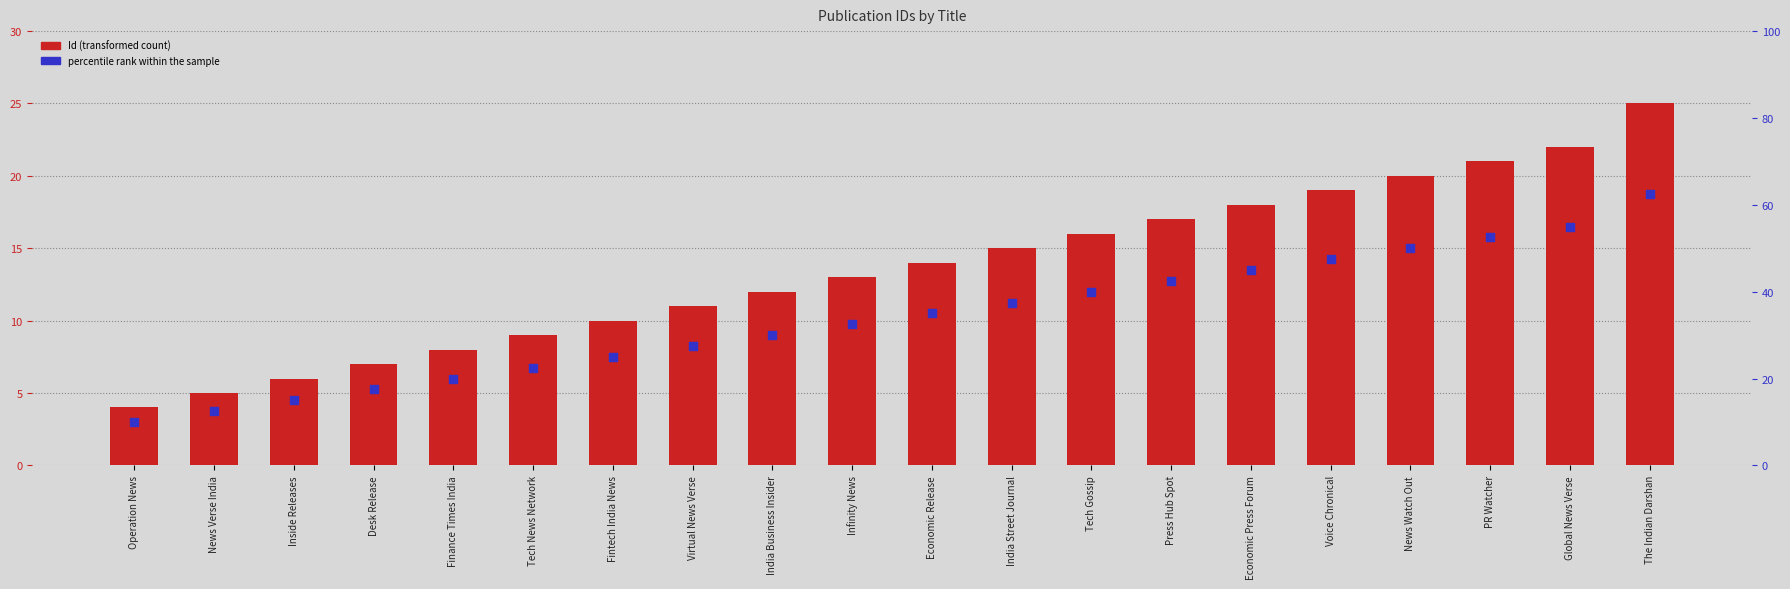

Approximately how many times larger is the value at The Indian Darshan compared to Tech News Network?

2.8